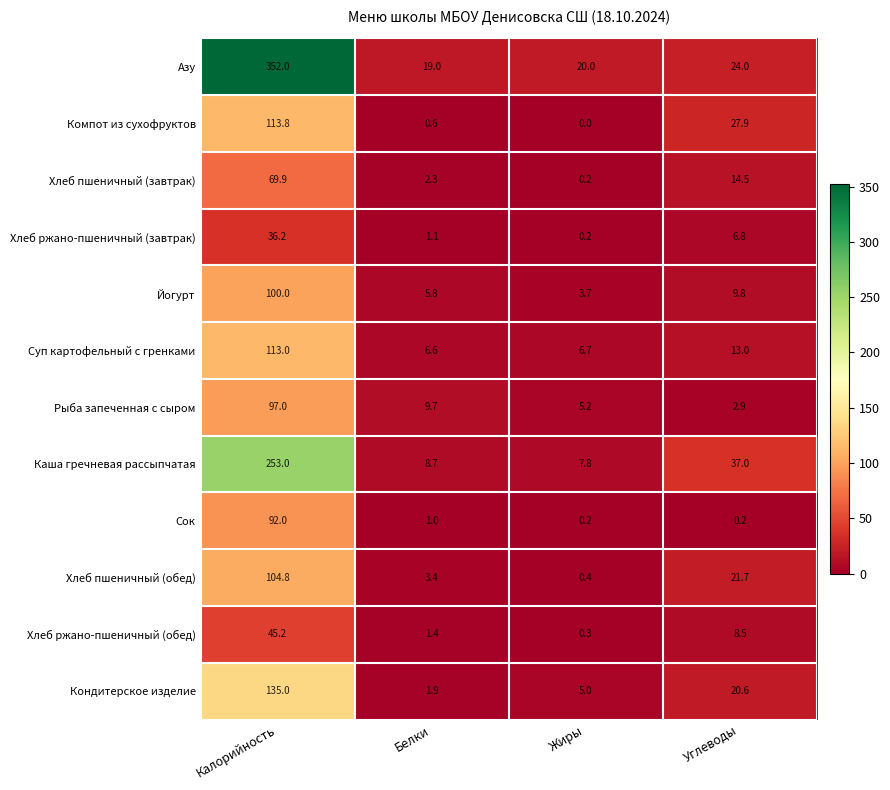

At which label is Рыба запеченная с сыром closest to 49?

Белки